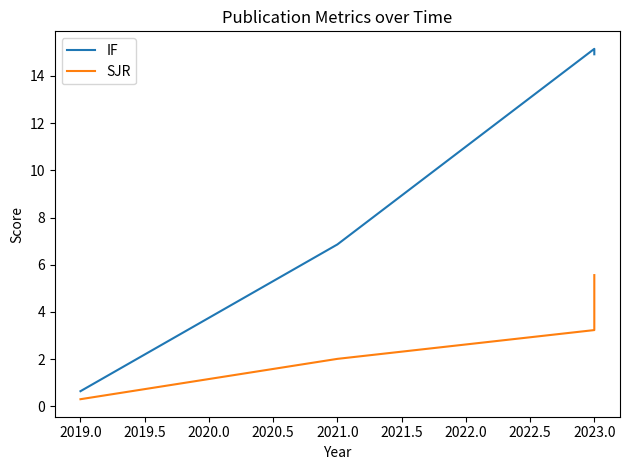

What is the maximum value shown in the chart?

15.2